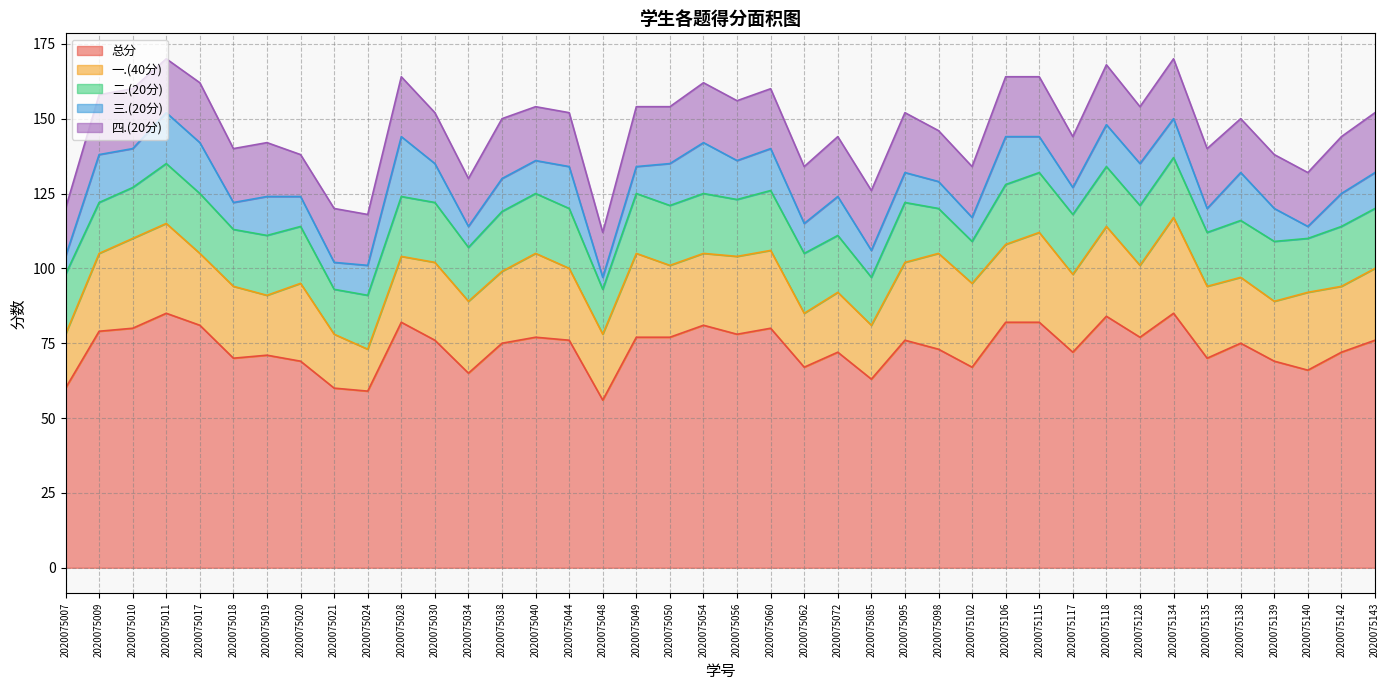

The 四.(20分) series shows 5 at 2020075056. True or false?

False